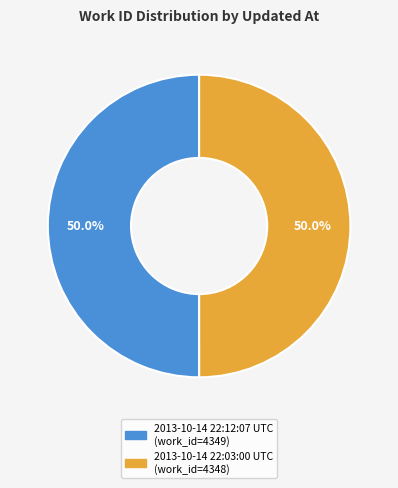

Approximately how many times larger is the value at 2013-10-14 22:03:00 UTC compared to 2013-10-14 22:12:07 UTC?

1.0